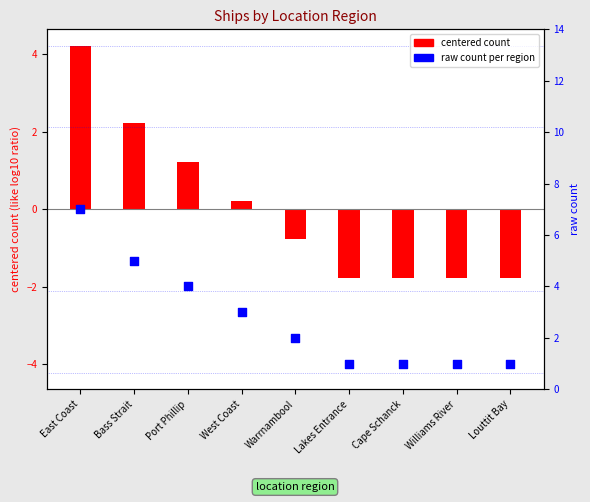

Which series has the largest total across all categories?

raw count